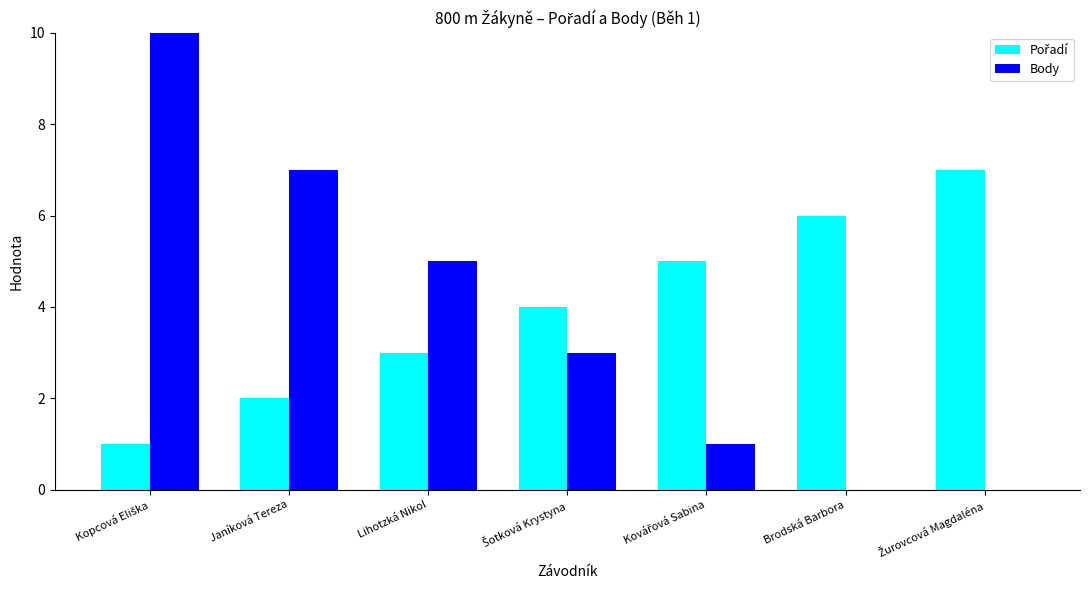

Where does the Pořadí series first go above 4?

Kovářová Sabina